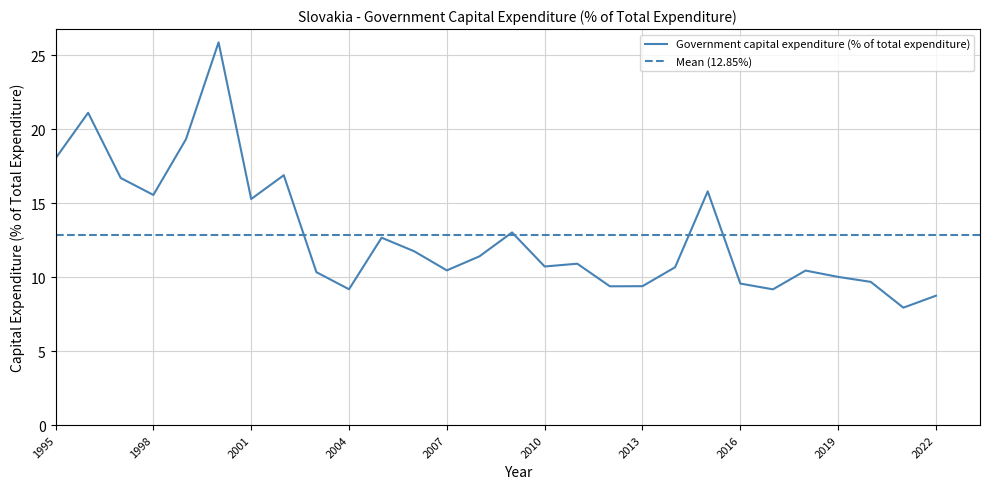

True or false: there are more than 2 points higher than both neighbors.

True